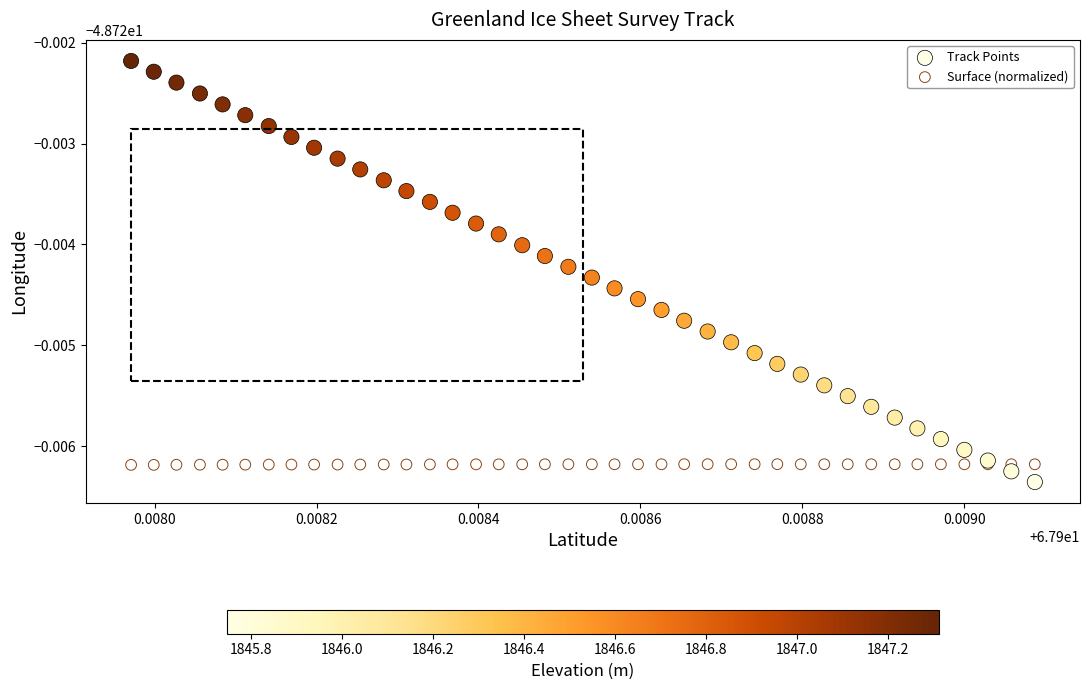

What are all the series names shown in the legend?

Track Points, Surface (normalized)